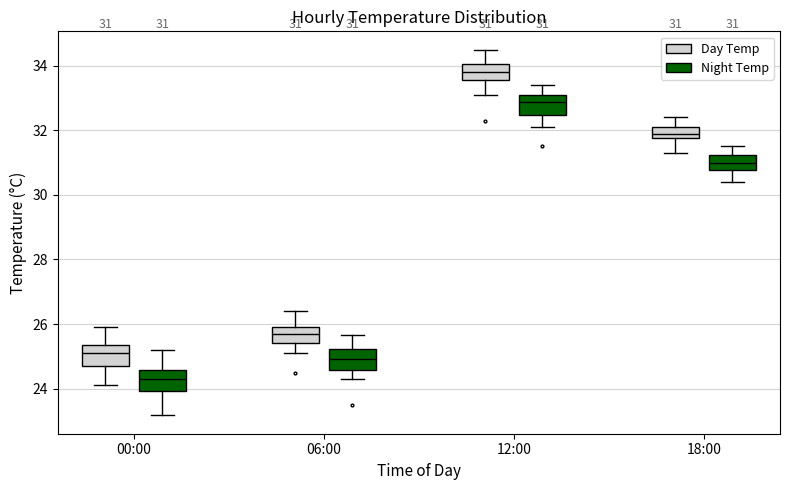

Which box's median line is the lowest?

00:00 (Night Temp)